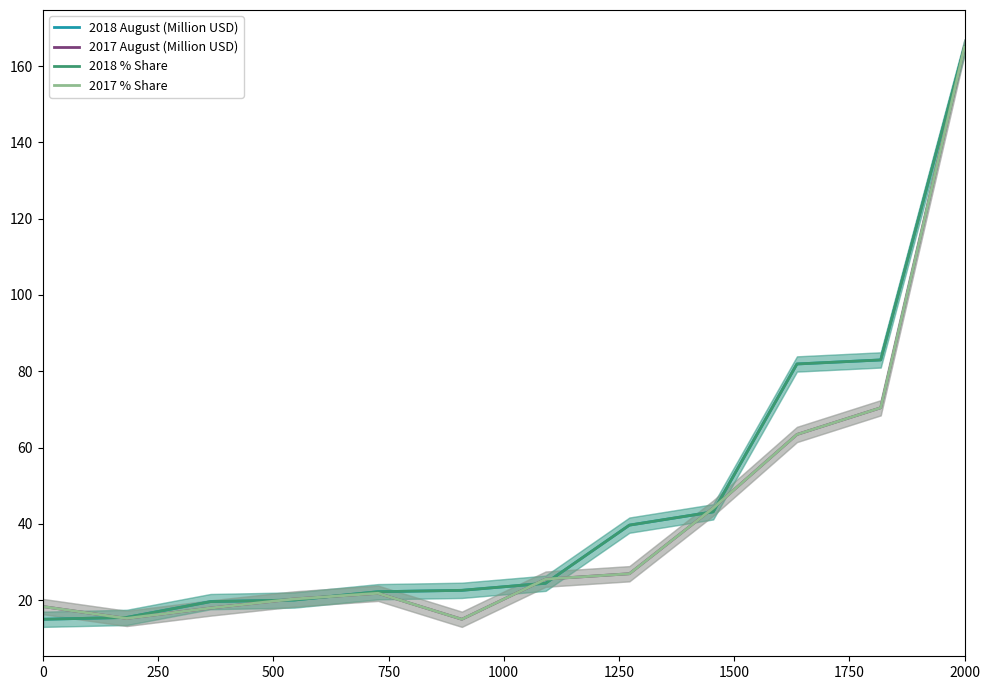

What is the approximate value of 2018 % Share at 750?

20.1